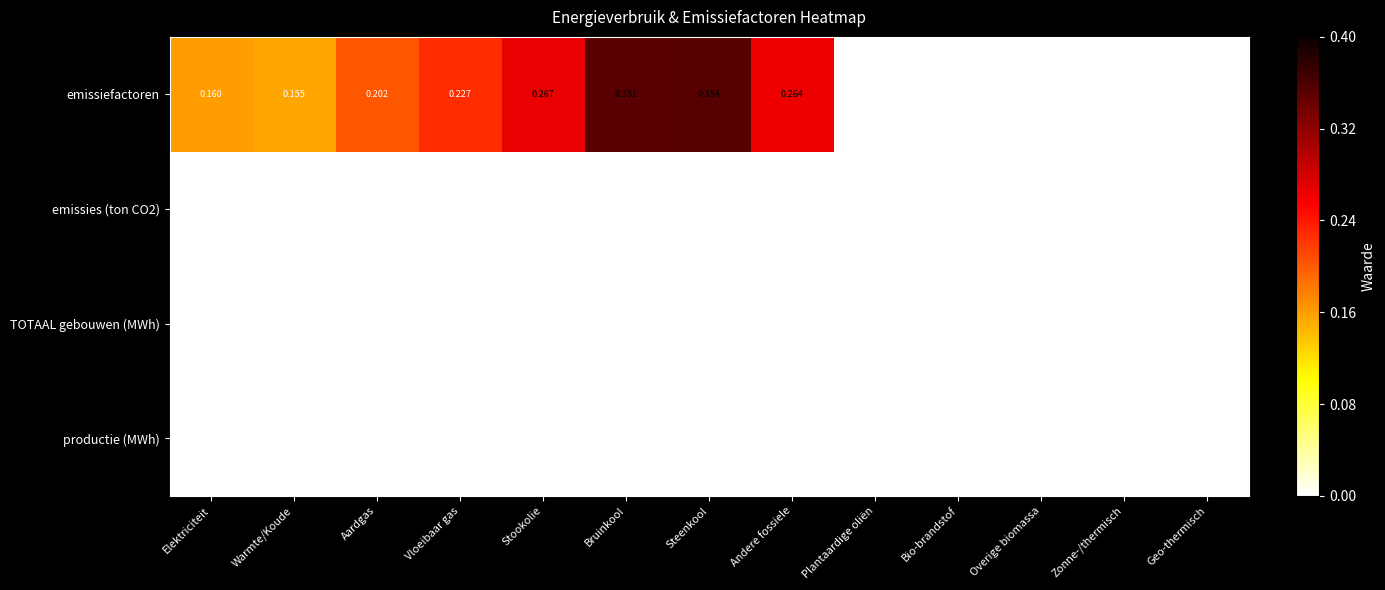

At which label does emissiefactoren reach its peak?

Steenkool